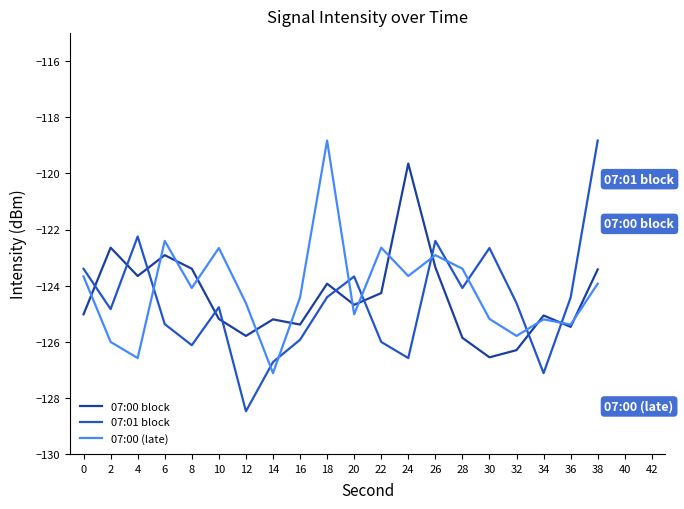

Which category has the lowest value across all series?

12